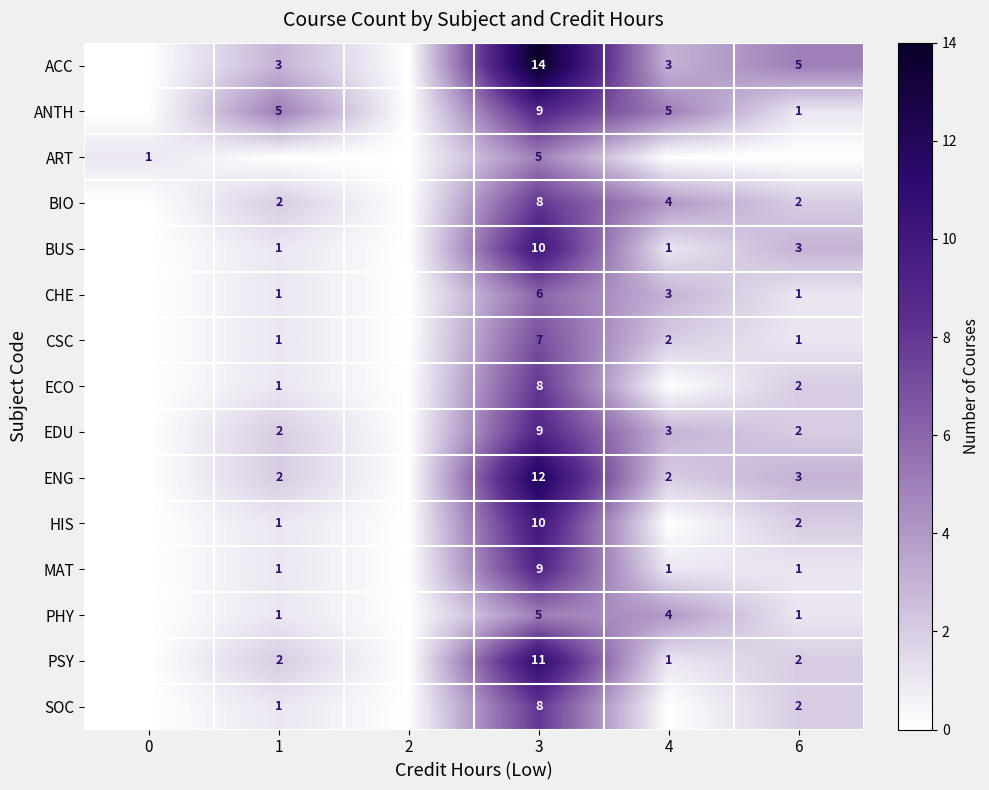

Is it true that ACC equals 5 at 6?

True